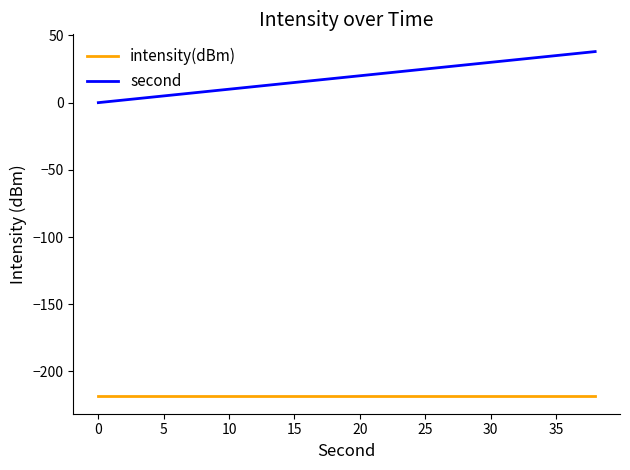

True or false: second and intensity(dBm) cross at least once.

False